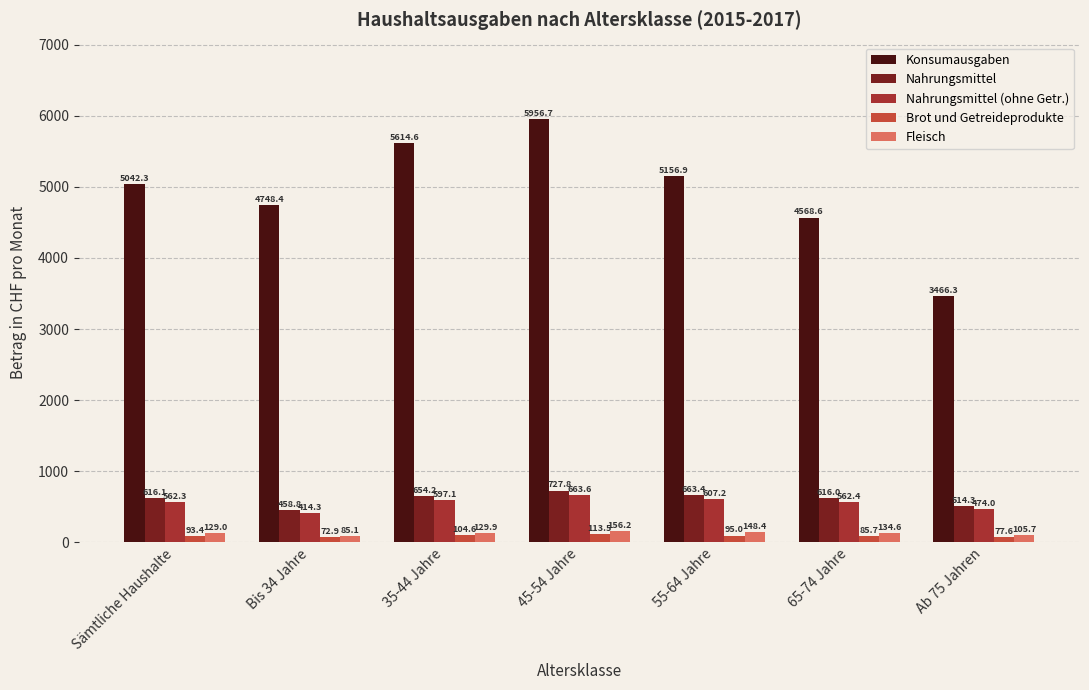

Which label corresponds to the largest value in the chart?

45-54 Jahre